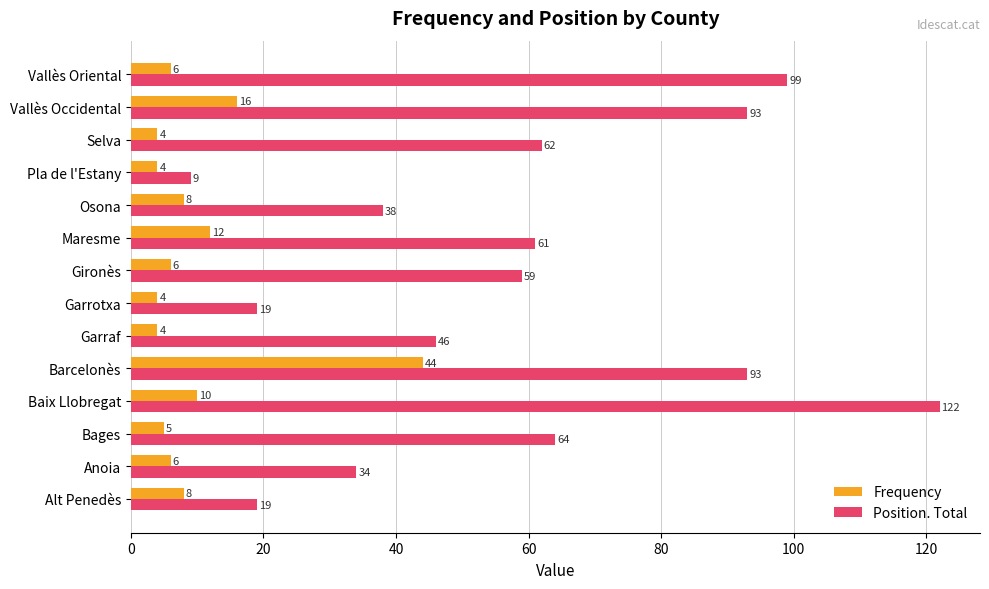

What is the maximum value for Frequency?

44